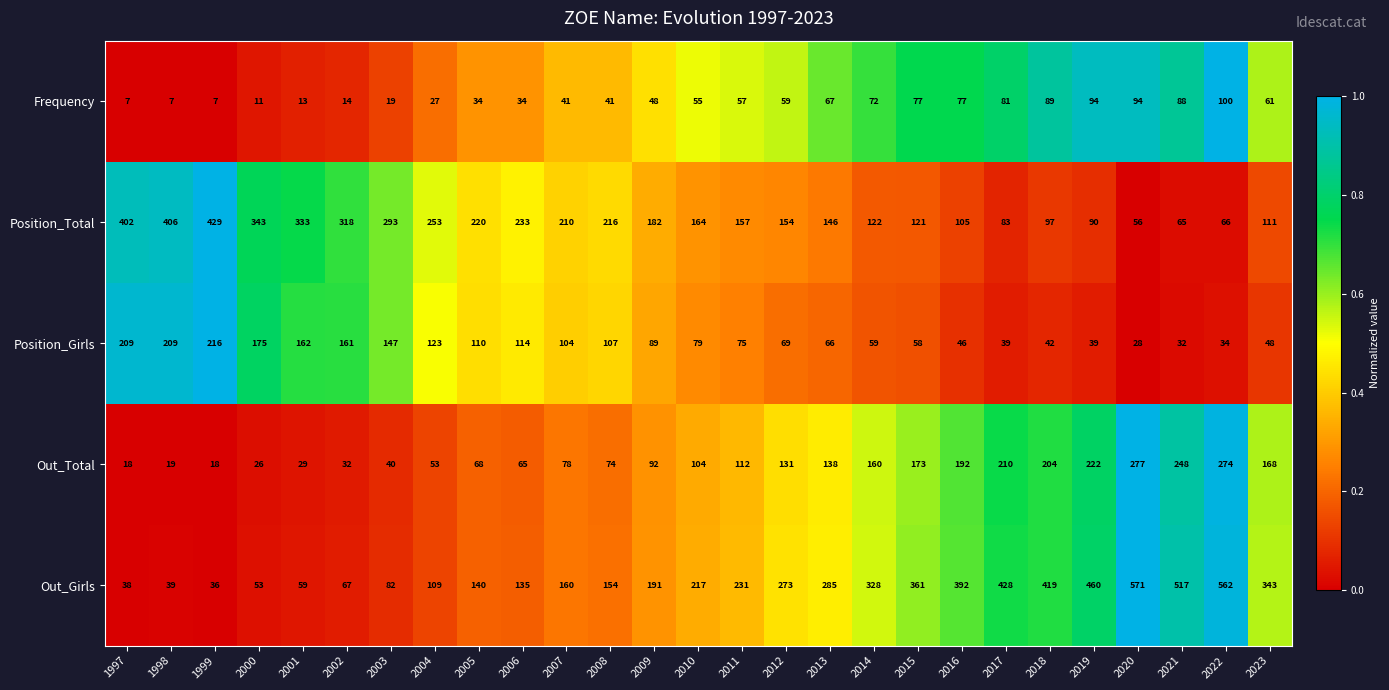

At which label does Position_Girls reach its minimum?

2020